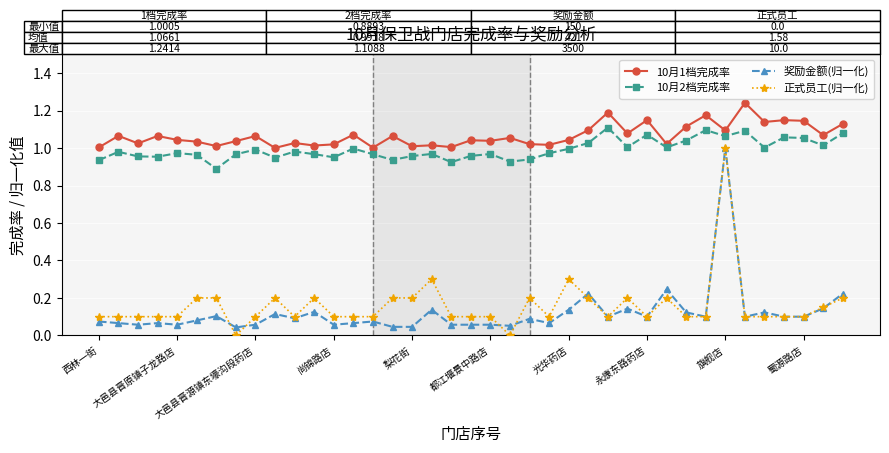

What is the difference between the second highest and second lowest values in the 正式员工(归一化) series?

0.3